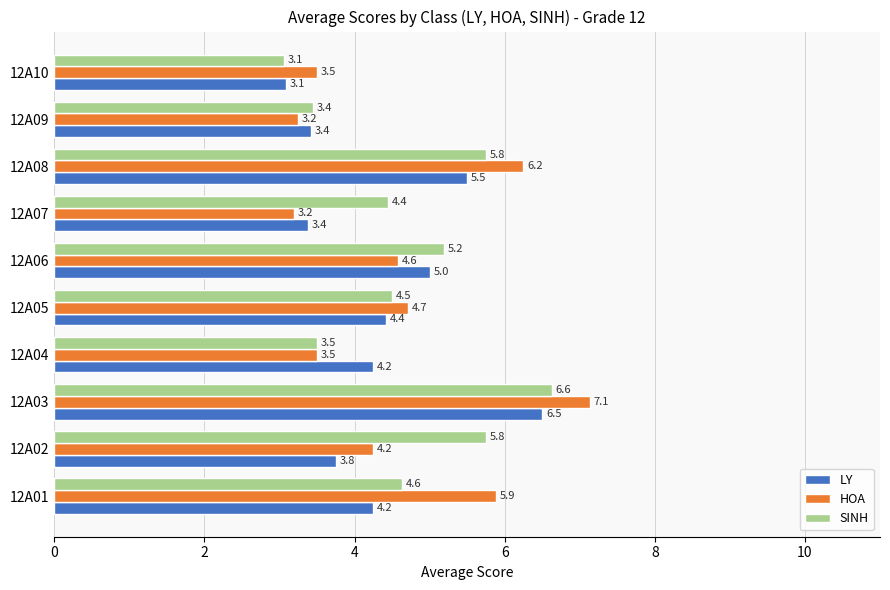

Rank the series by their maximum value, from highest to lowest.

HOA, SINH, LY